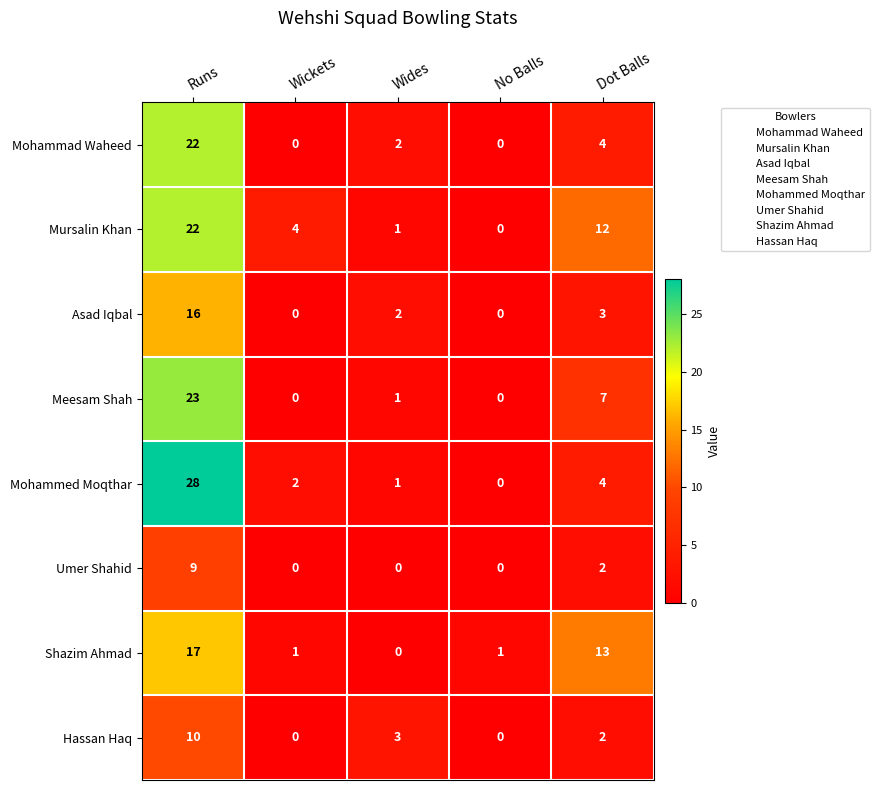

What is the greatest value displayed?

28